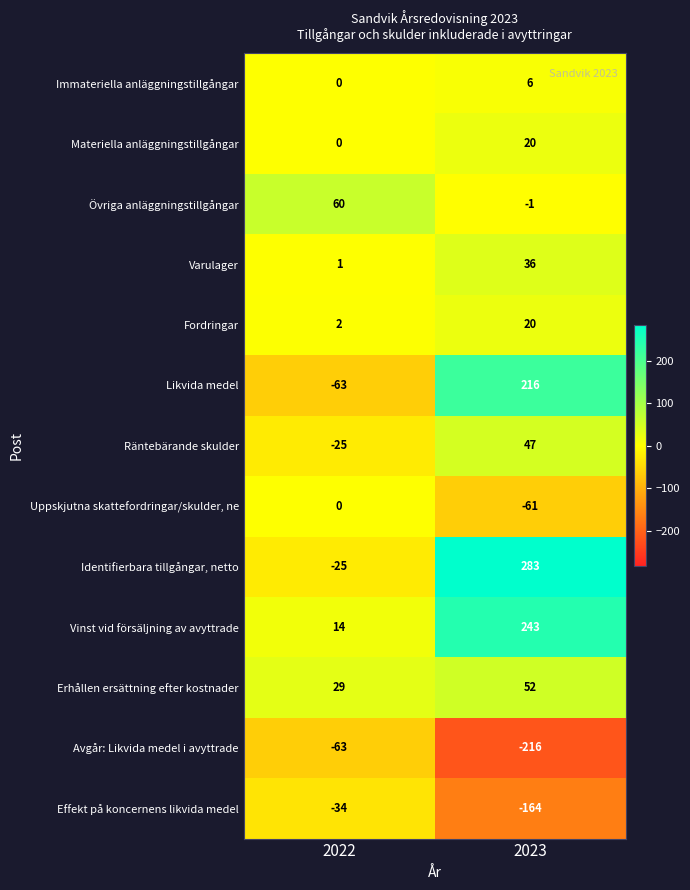

What is the difference between the maximum and minimum values in the Effekt på koncernens likvida medel series?

130